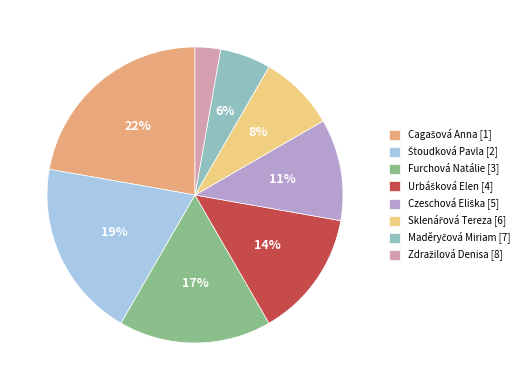

Does any single category account for the majority?

No